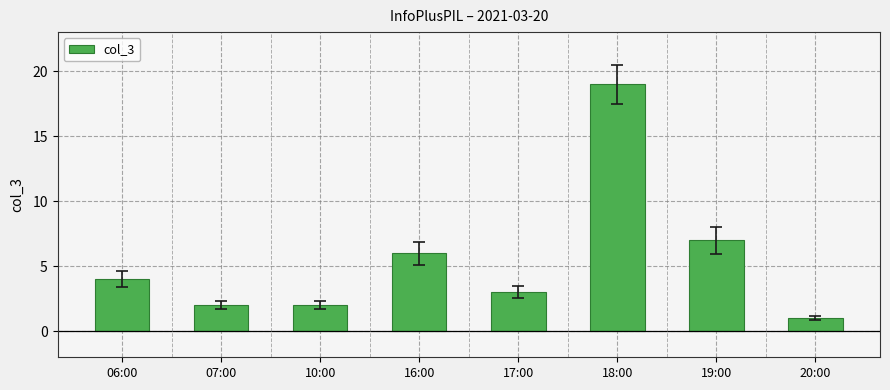

What is the sum of all values?

44